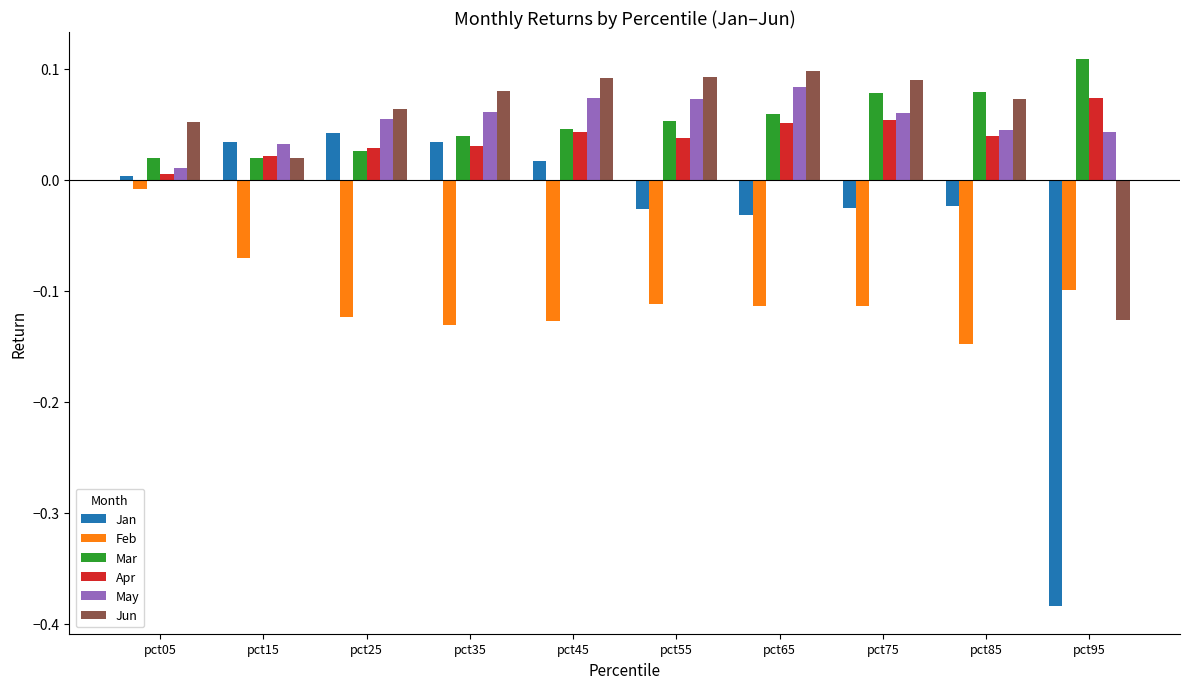

Where is Jan nearest to the value 0?

pct05